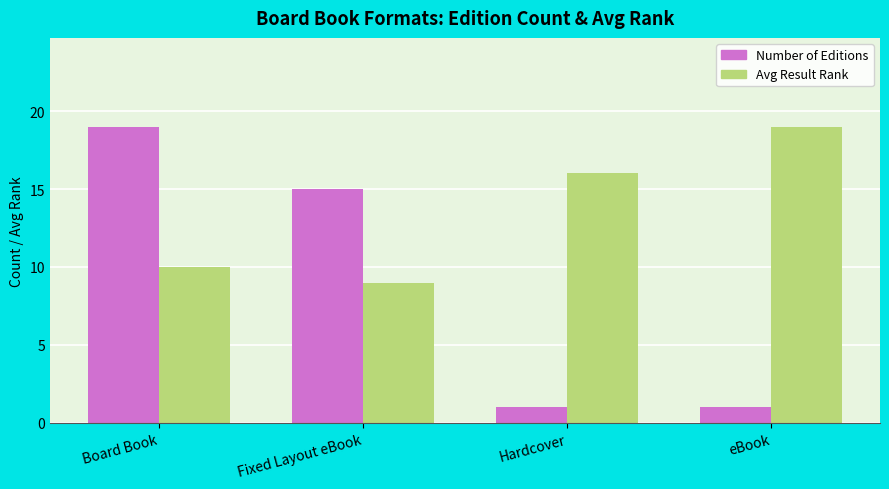

Count the Avg Result Rank values in the range 10 to 19.

3